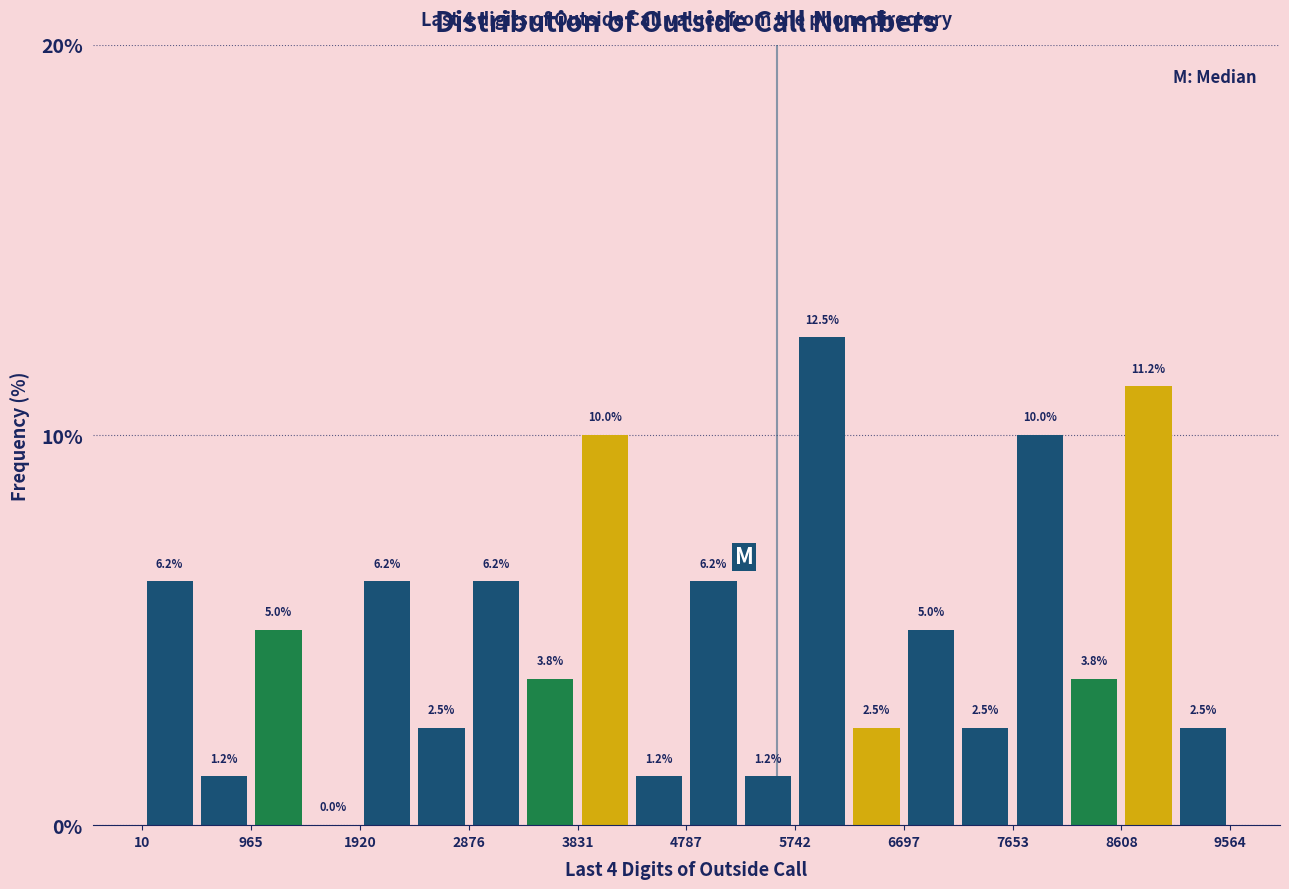

Which range on the x-axis has the tallest bar?

5700 to 6200